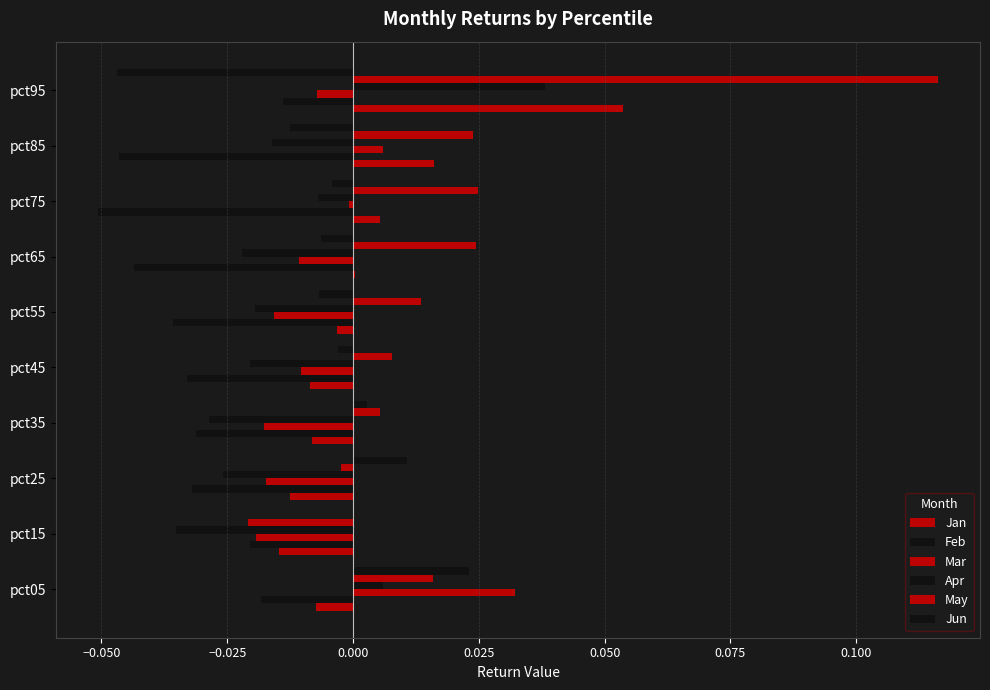

What is the difference between the maximum and minimum values in the Mar series?

0.1